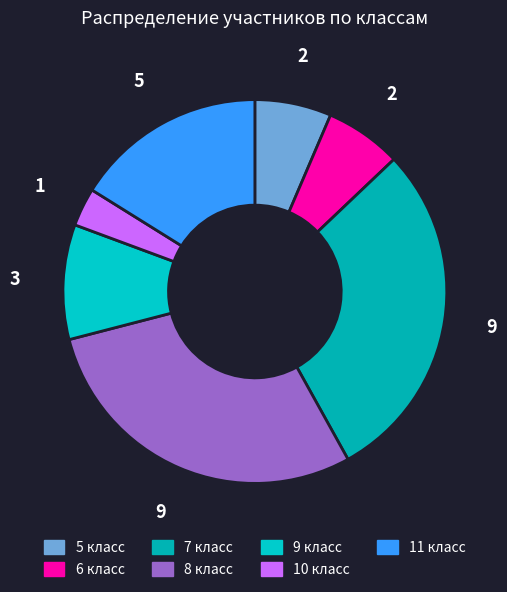

Rank the categories by value from highest to lowest.

7 класс, 8 класс, 11 класс, 9 класс, 5 класс, 6 класс, 10 класс